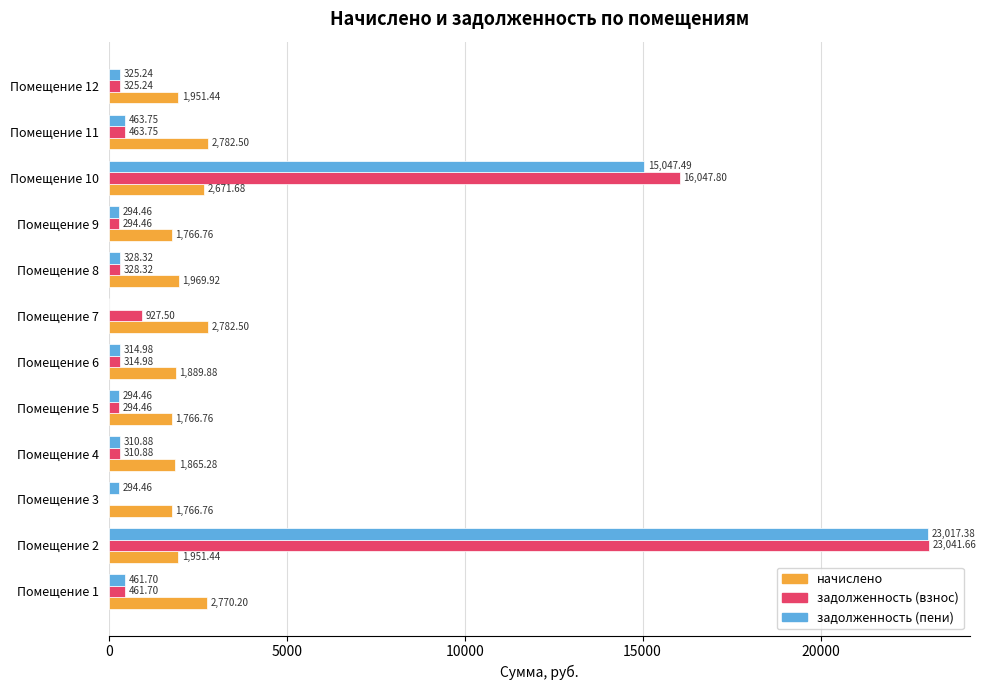

At which category is the sum across all series the highest?

Помещение 2